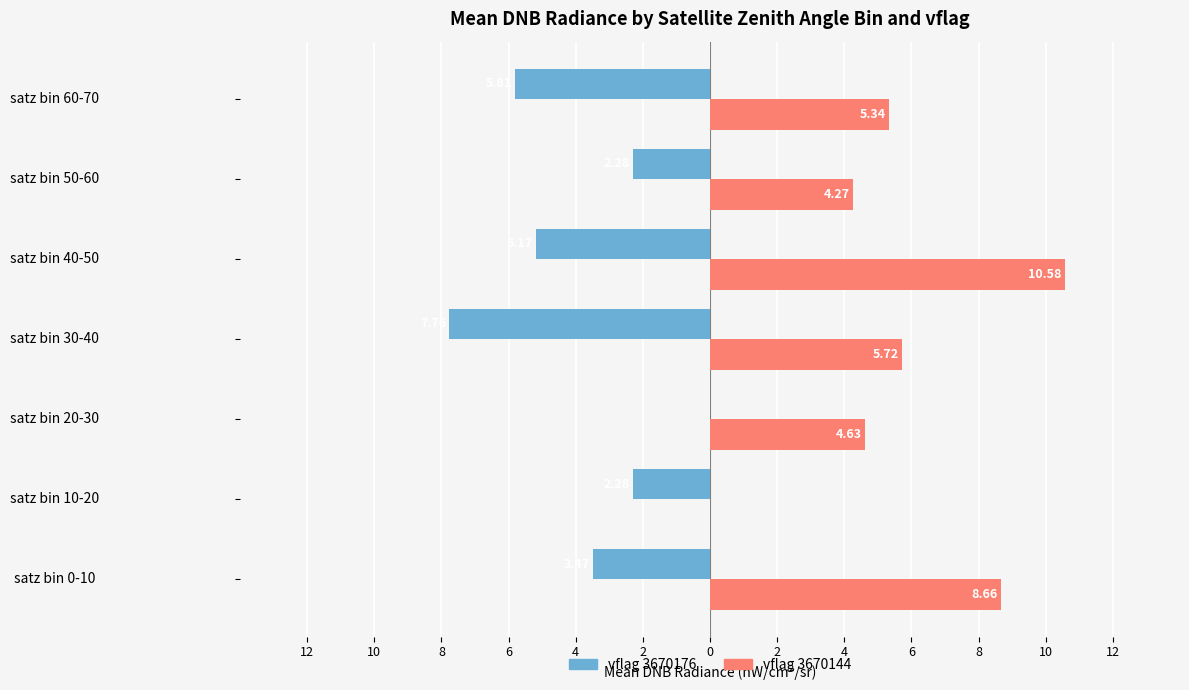

Reading left to right, what are all the values shown in this chart?

vflag 3670176: -3.5	-2.3	0.0	-7.8	-5.2	-2.3	-5.8
vflag 3670144: 8.7	0.0	4.6	5.7	10.6	4.3	5.3